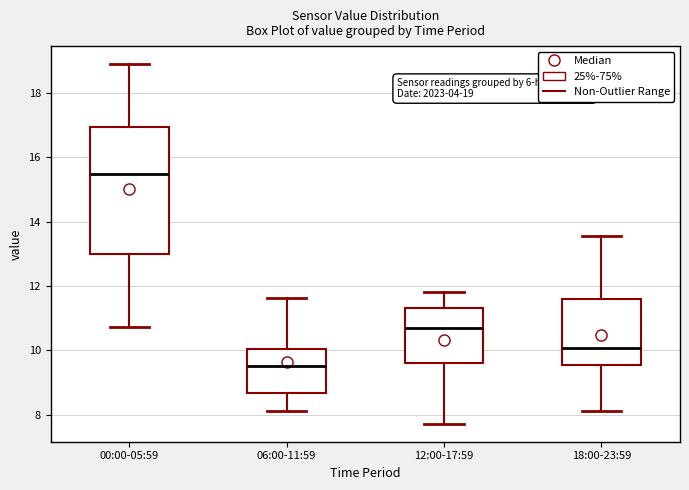

Which box is the tallest, from its lower edge to its upper edge?

00:00-05:59